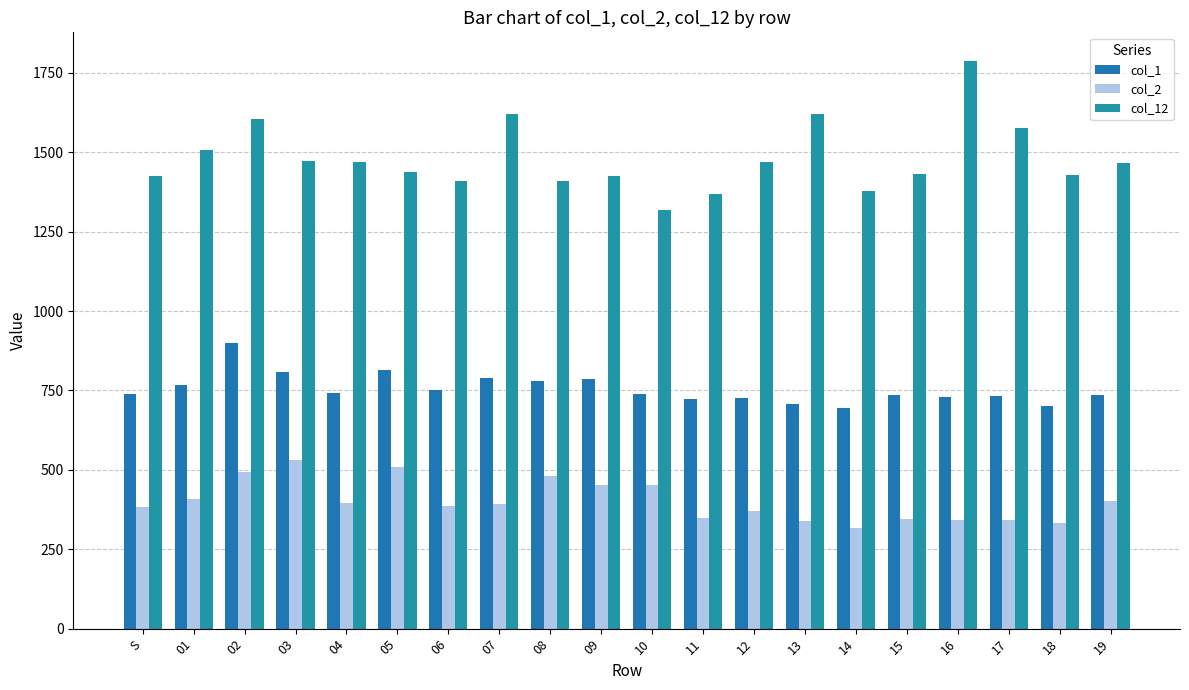

True or false: col_12 has a value of 2330.2 at 15.

False